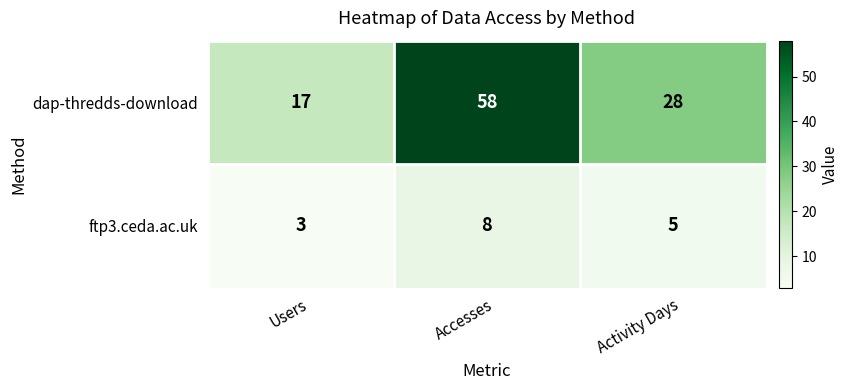

What is the smallest value displayed?

3